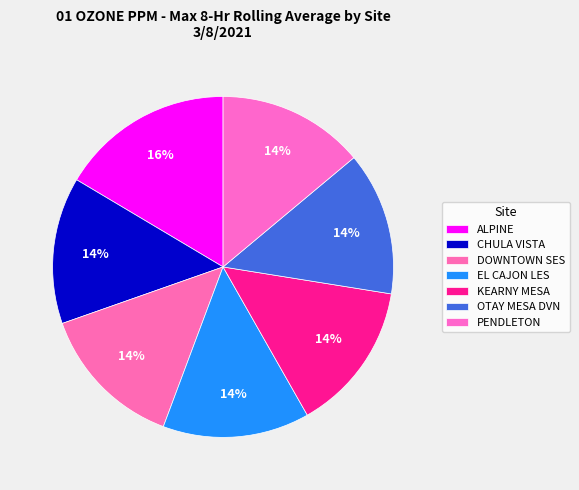

Is the sum of OTAY MESA DVN and CHULA VISTA greater than half?

No